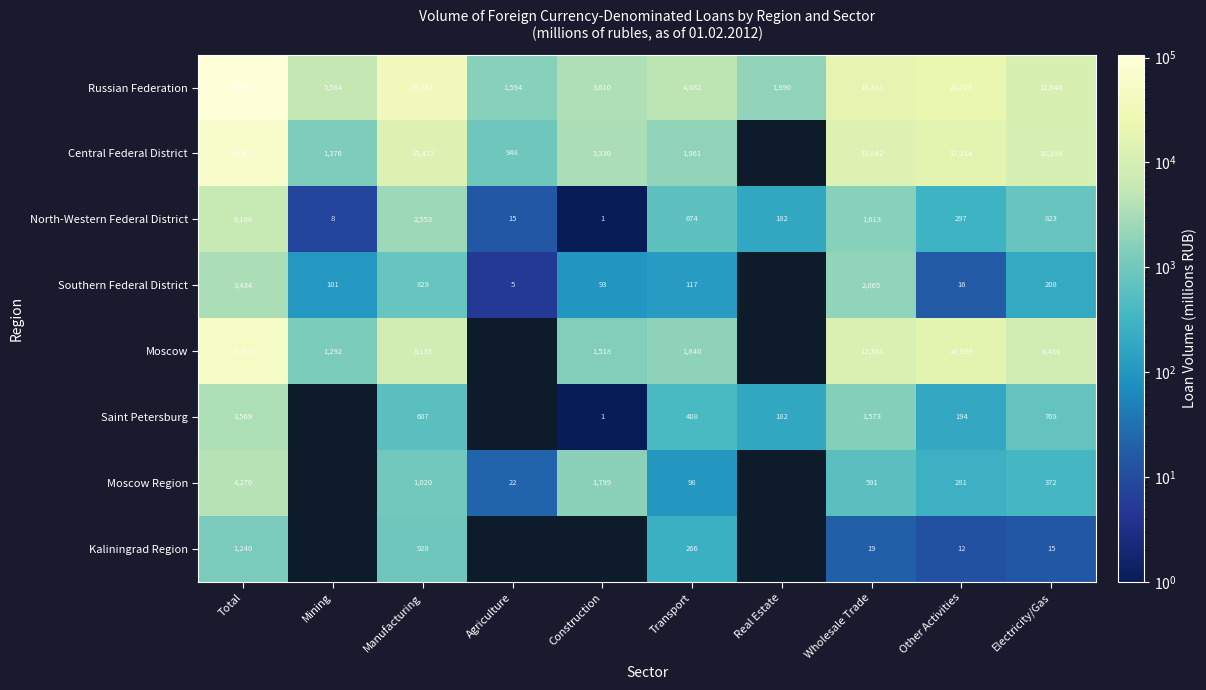

What is the spread (max minus min) of values at Transport?

4784